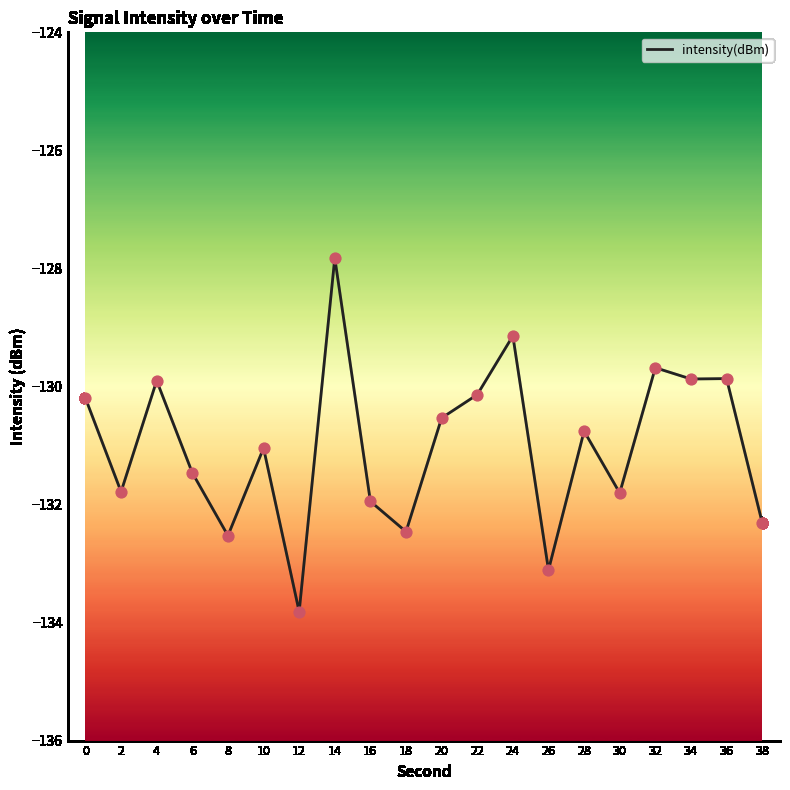

What is the change in value from 26 to 34?

+3.2